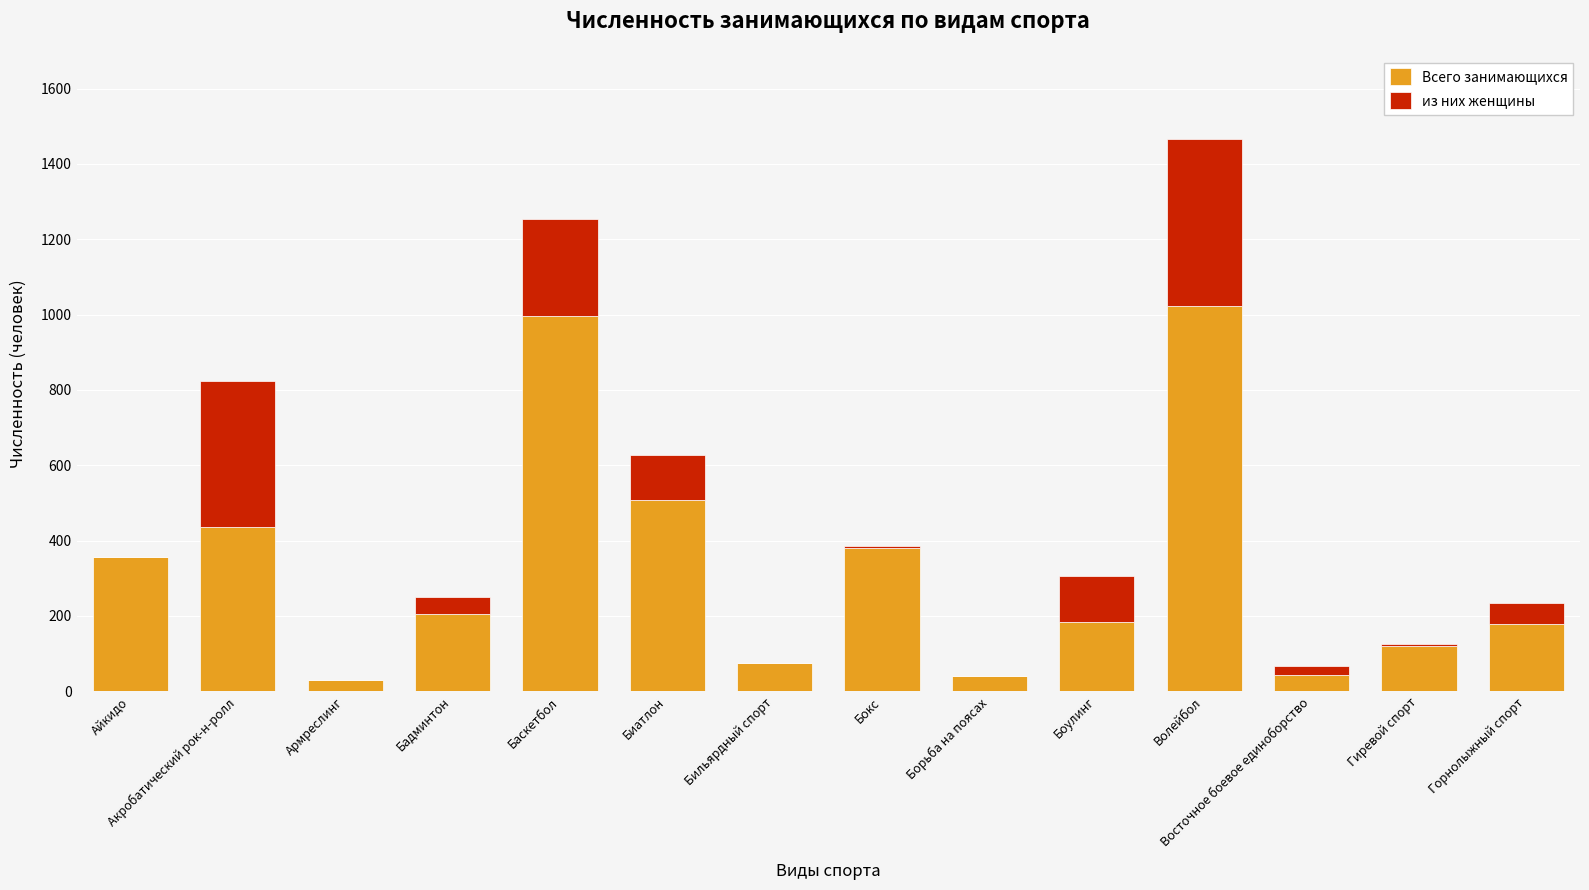

What is the total value across all series at Бадминтон?

249